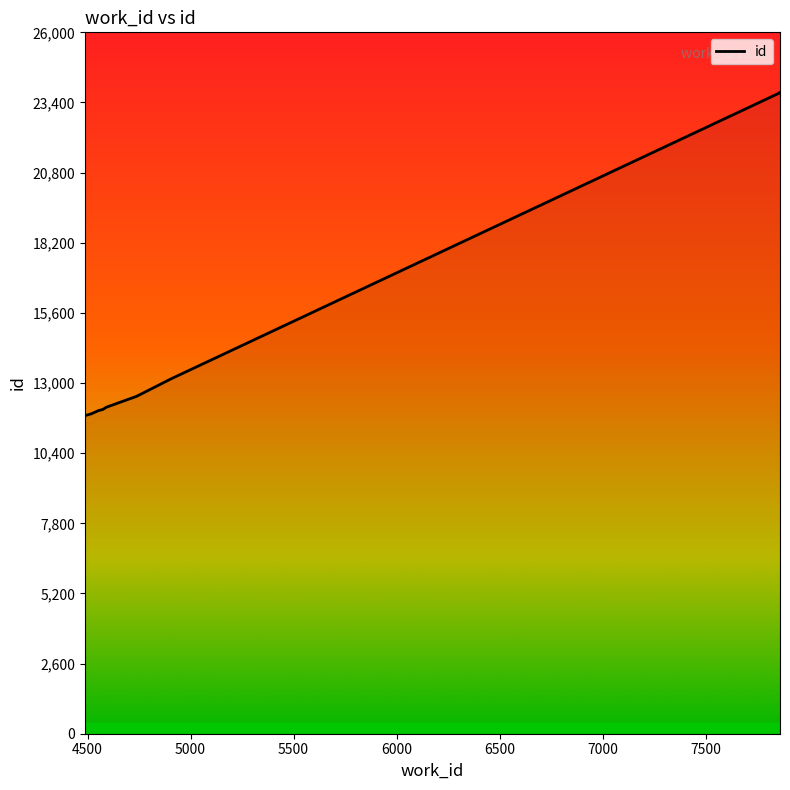

At which category does the chart reach its peak across all series?

7861